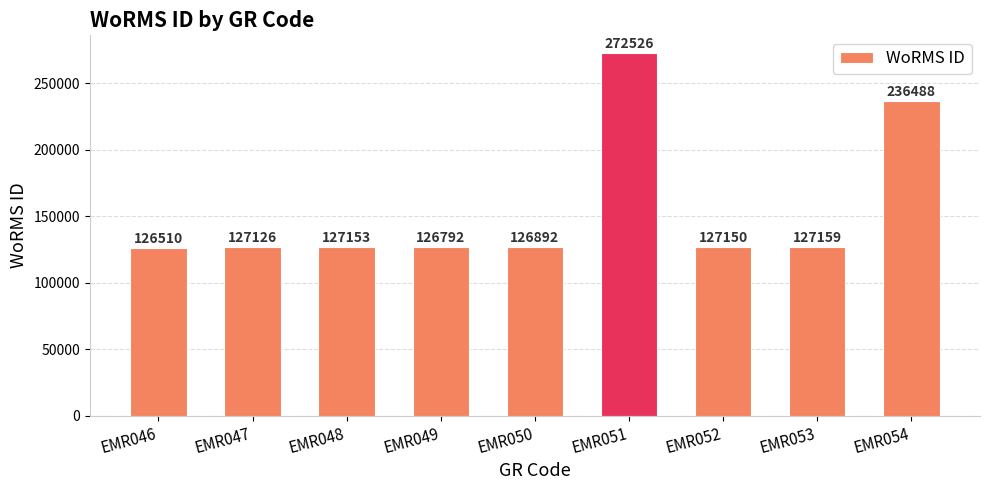

What is the value of the 9th bar from the left?

236488